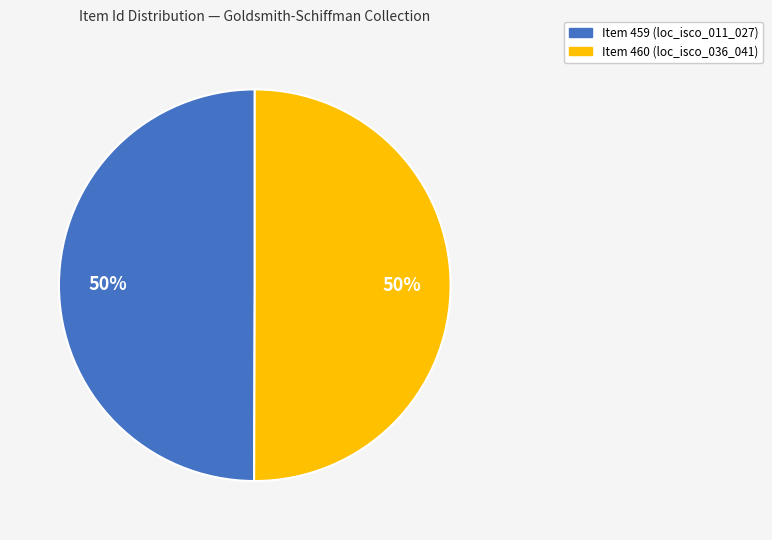

To the nearest percent, what is the average slice percentage?

50%